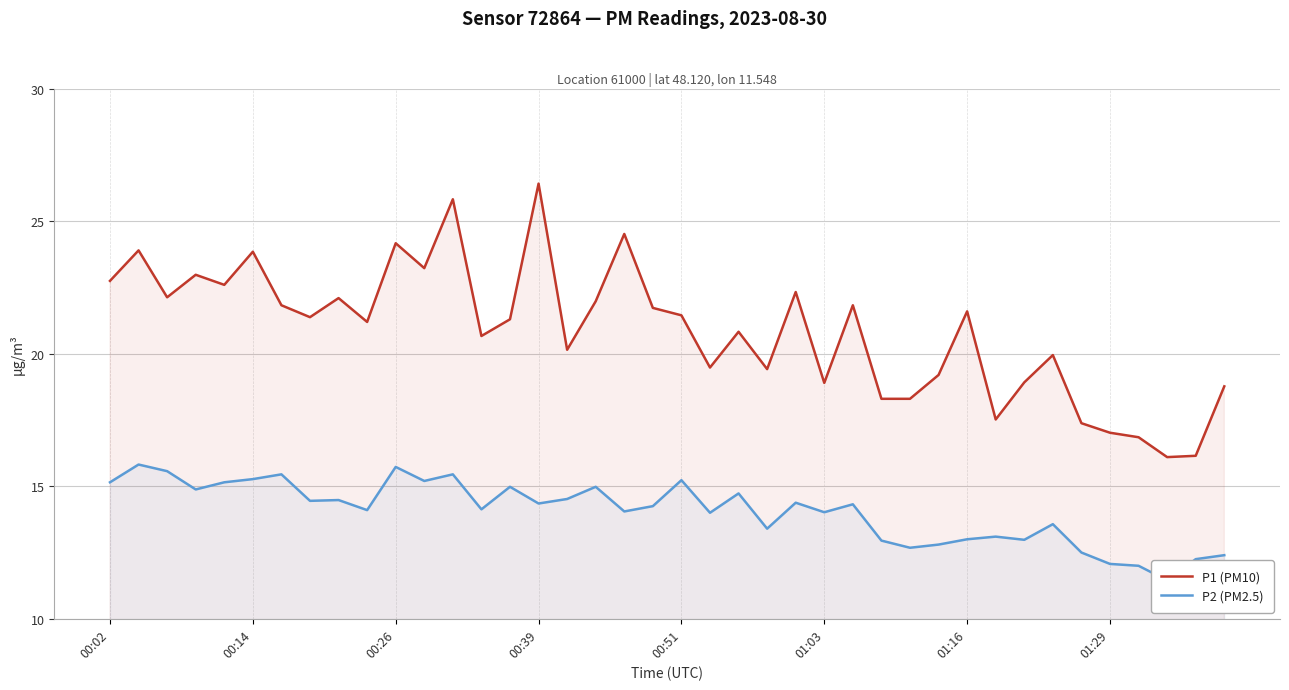

True or false: P2 (PM2.5) has a value of 12.9 at 27.

True